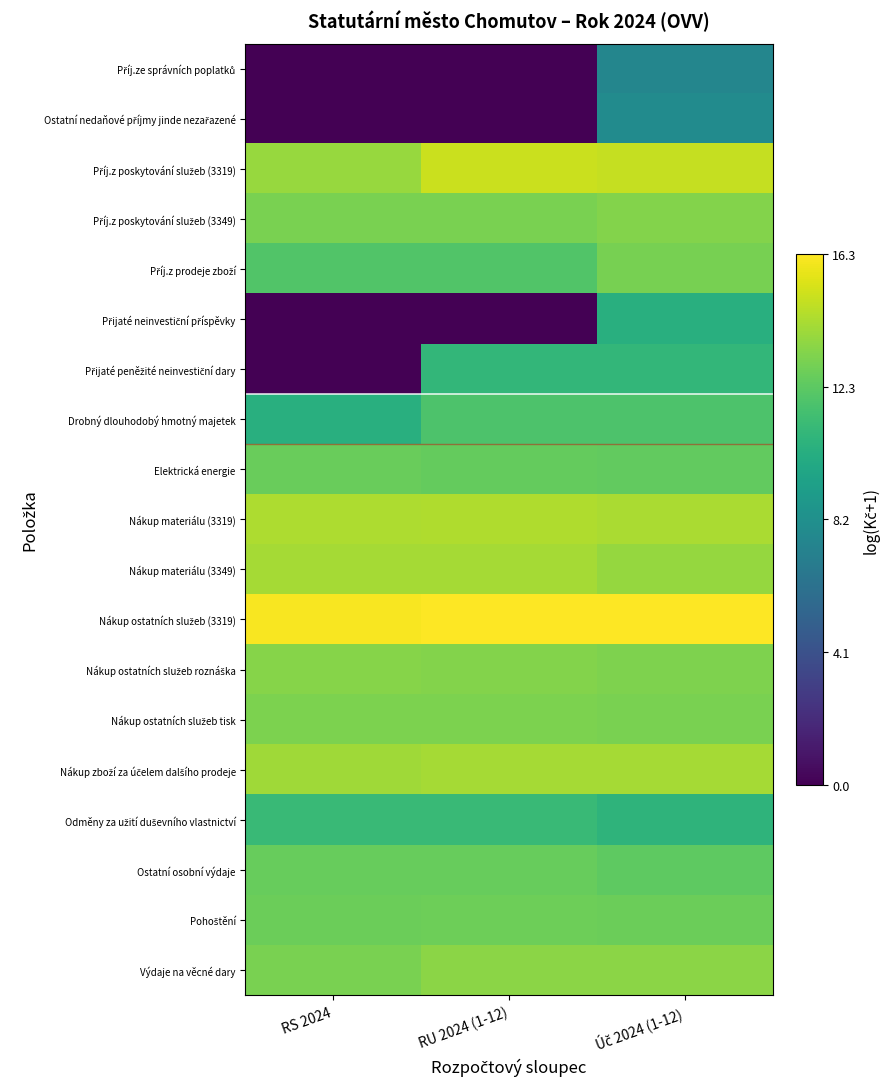

List the series in order of their peak value, lowest first.

Příj.ze správních poplatků, Ostatní nedaňové příjmy jinde nezařazené, Přijaté neinvestiční příspěvky, Přijaté peněžité neinvestiční dary, Odměny za užití duševního vlastnictví, Drobný dlouhodobý hmotný majetek, Ostatní osobní výdaje, Elektrická energie, Pohoštění, Příj.z prodeje zboží, Nákup ostatních služeb tisk, Příj.z poskytování služeb (3349), Nákup ostatních služeb roznáška, Výdaje na věcné dary, Nákup zboží za účelem dalšího prodeje, Nákup materiálu (3349), Nákup materiálu (3319), Příj.z poskytování služeb (3319), Nákup ostatních služeb (3319)